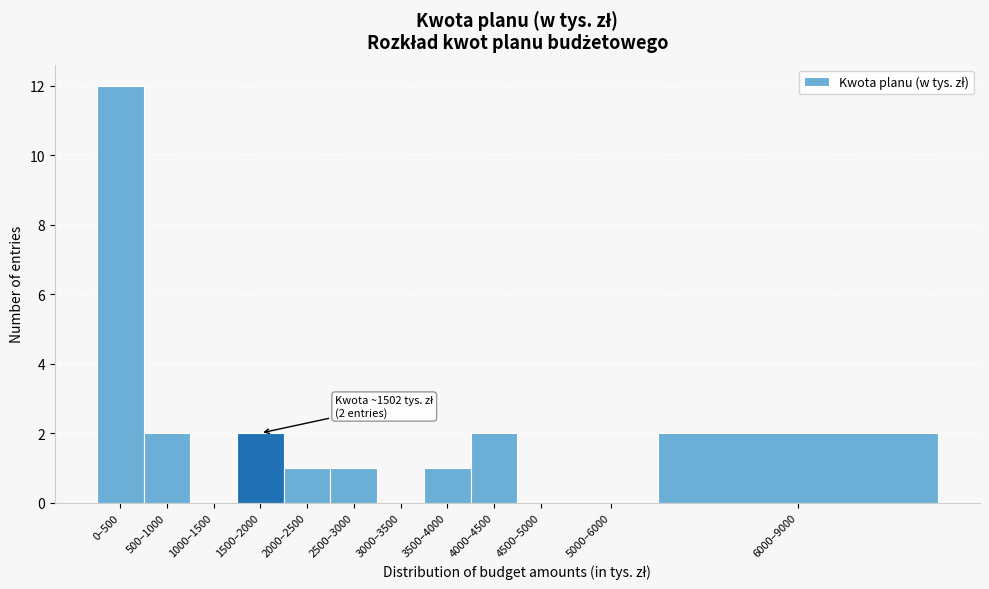

Reading right to left, list all the values displayed in this chart.

6000–9000=2	5000–6000=0	4500–5000=0	4000–4500=2	3500–4000=1	3000–3500=0	2500–3000=1	2000–2500=1	1500–2000=2	1000–1500=0	500–1000=2	0–500=12